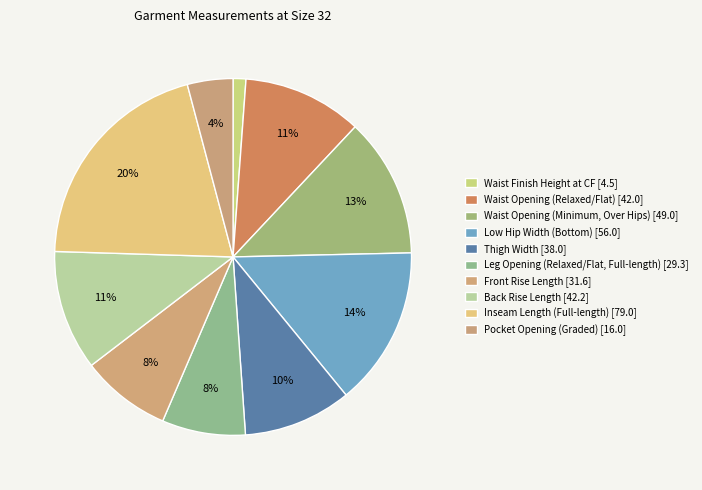

How many segments does this pie chart have?

10